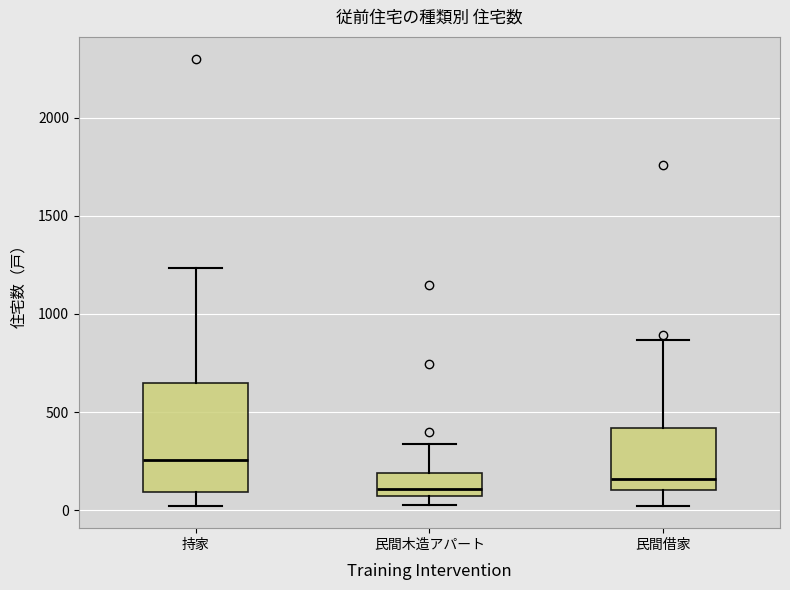

Where is the lower edge of the box for 民間借家 on the y-axis? The values are not printed on the chart, so give them approximately, as read against the axis.

100